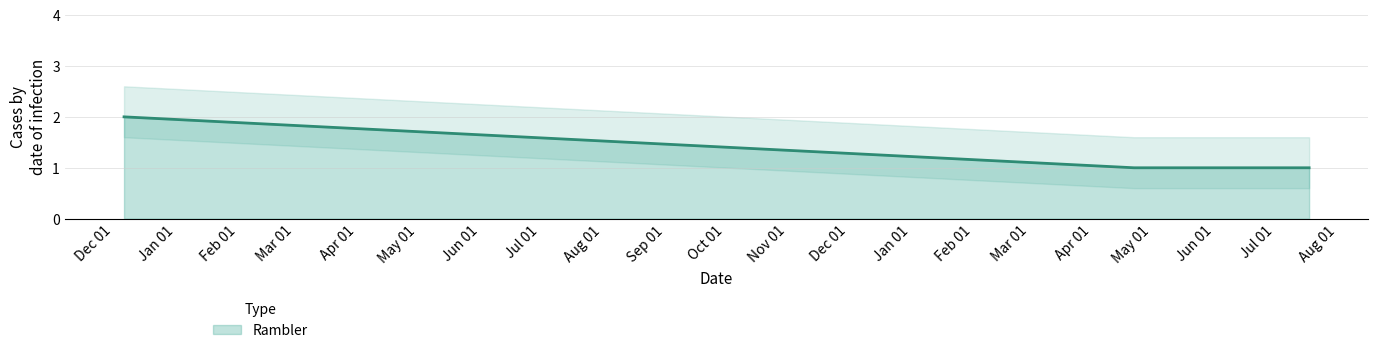

What position from the left is 2016-12-06?

1